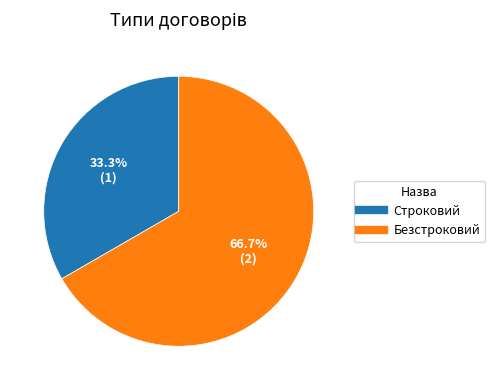

Is the sum of Строковий and Безстроковий greater than half?

Yes